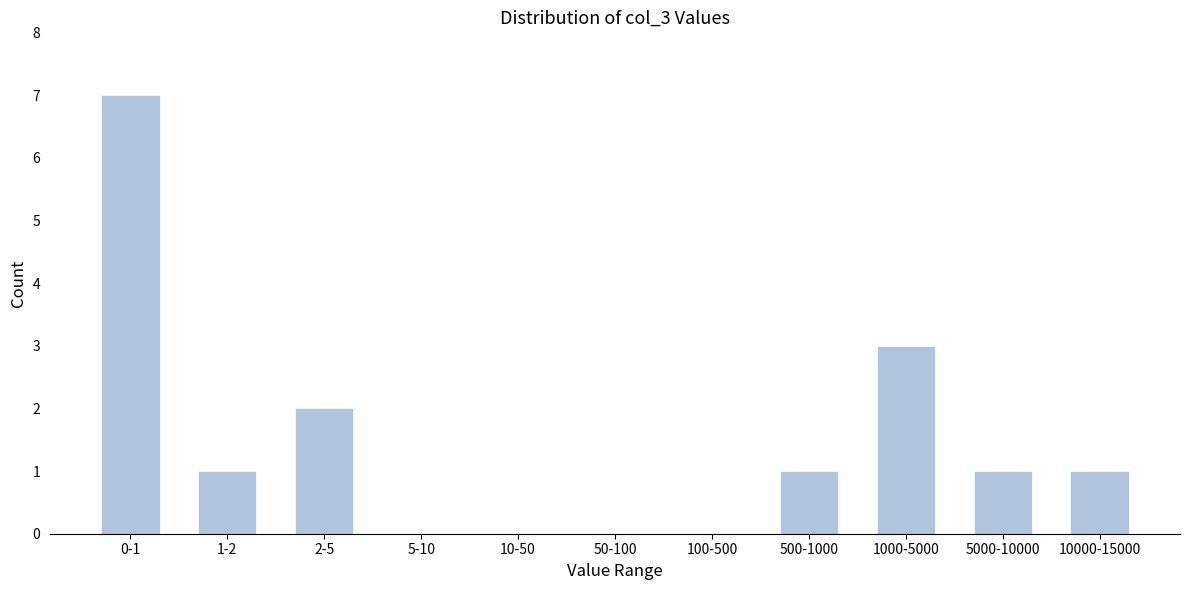

Reading left to right, transcribe all the data shown in this chart.

0-1=7	1-2=1	2-5=2	5-10=0	10-50=0	50-100=0	100-500=0	500-1000=1	1000-5000=3	5000-10000=1	10000-15000=1